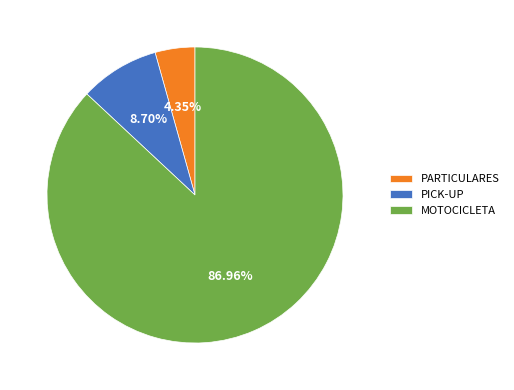

How many slices are in this pie chart?

3